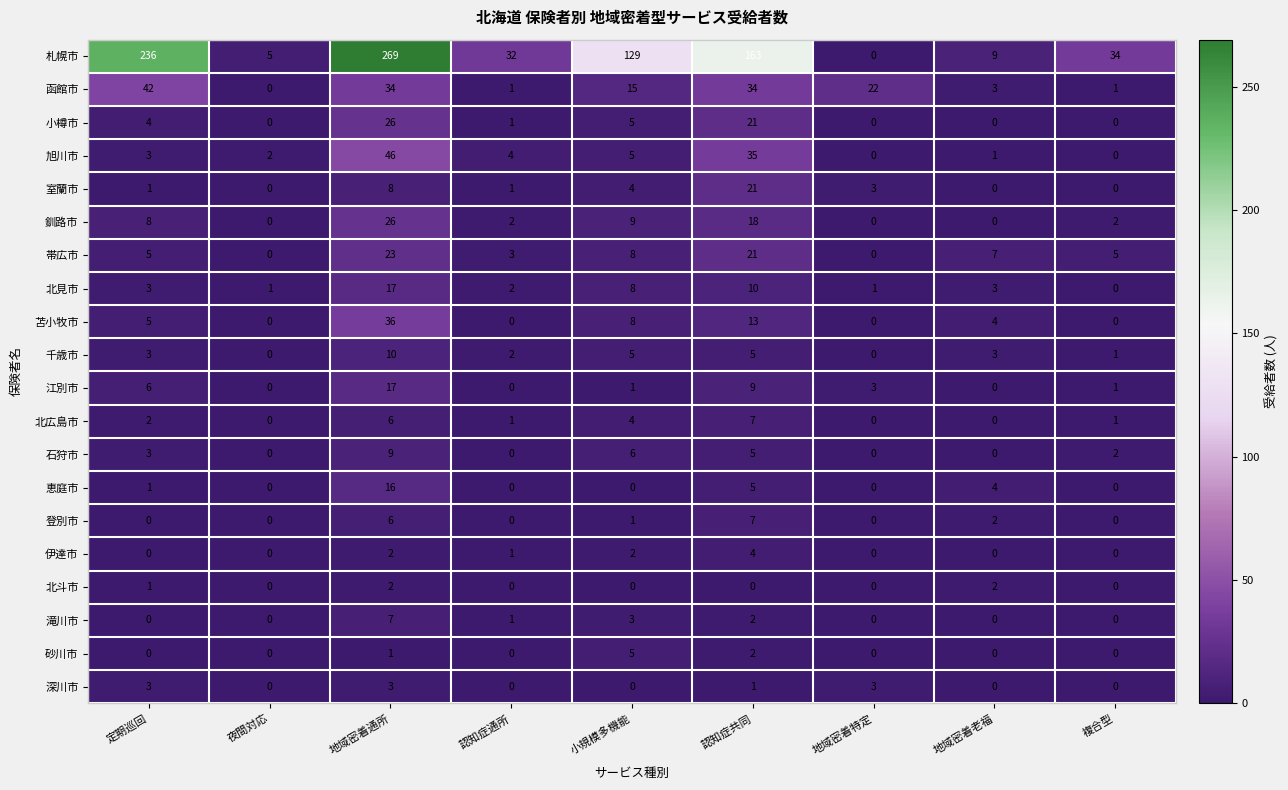

Between 認知症通所 and 小規模多機能, which series saw the biggest shift?

札幌市